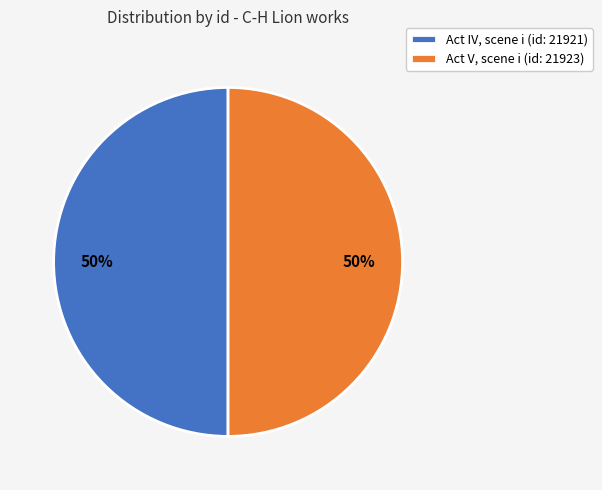

The Act IV, scene i (id: 21921) slice represents 40% of the pie. True or false?

False